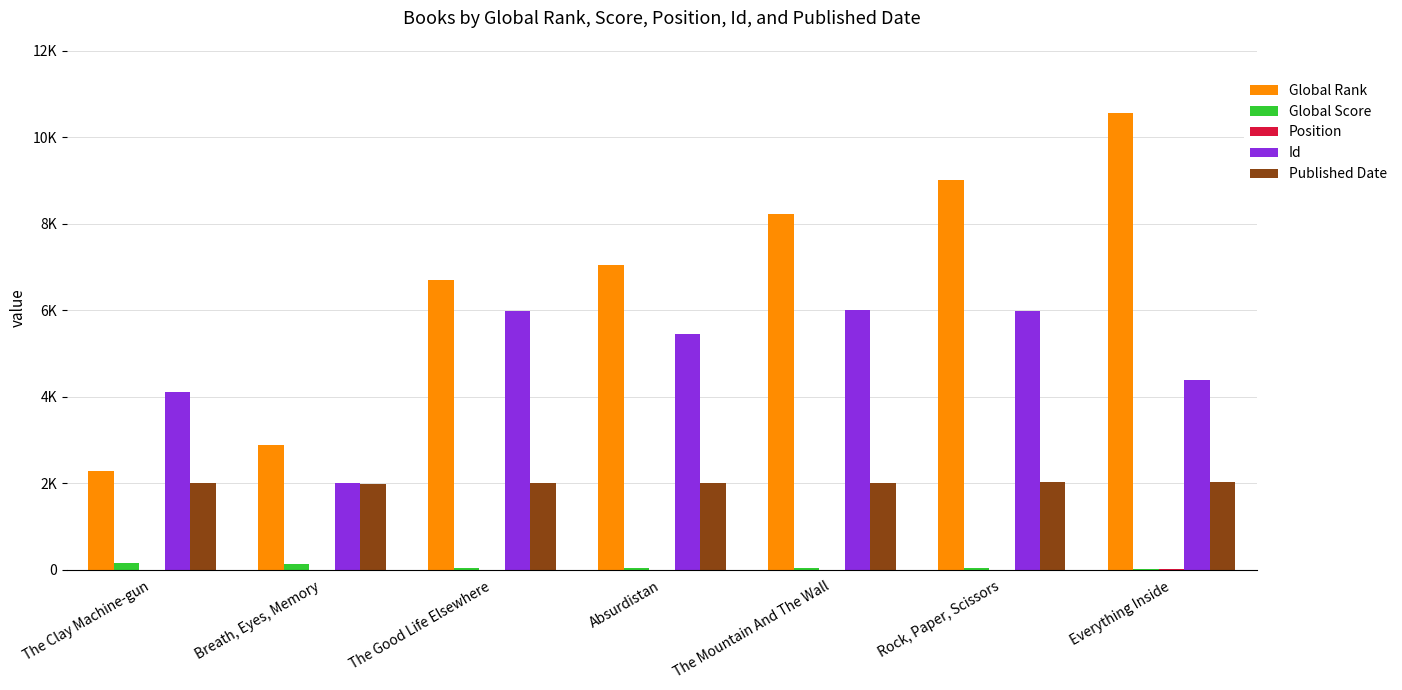

Reading right to left, transcribe all the data shown in this chart.

Global Rank: Everything Inside=10556	Rock, Paper, Scissors=9008	The Mountain And The Wall=8227	Absurdistan=7048	The Good Life Elsewhere=6706	Breath, Eyes, Memory=2885	The Clay Machine-gun=2274
Global Score: Everything Inside=12	Rock, Paper, Scissors=32	The Mountain And The Wall=39	Absurdistan=47	The Good Life Elsewhere=52	Breath, Eyes, Memory=131	The Clay Machine-gun=159
Position: Everything Inside=7	Rock, Paper, Scissors=6	The Mountain And The Wall=5	Absurdistan=4	The Good Life Elsewhere=3	Breath, Eyes, Memory=2	The Clay Machine-gun=1
Id: Everything Inside=4390	Rock, Paper, Scissors=5995	The Mountain And The Wall=6010	Absurdistan=5454	The Good Life Elsewhere=5976	Breath, Eyes, Memory=2005	The Clay Machine-gun=4102
Published Date: Everything Inside=2019	Rock, Paper, Scissors=2019	The Mountain And The Wall=2015	Absurdistan=2006	The Good Life Elsewhere=2008	Breath, Eyes, Memory=1994	The Clay Machine-gun=1996